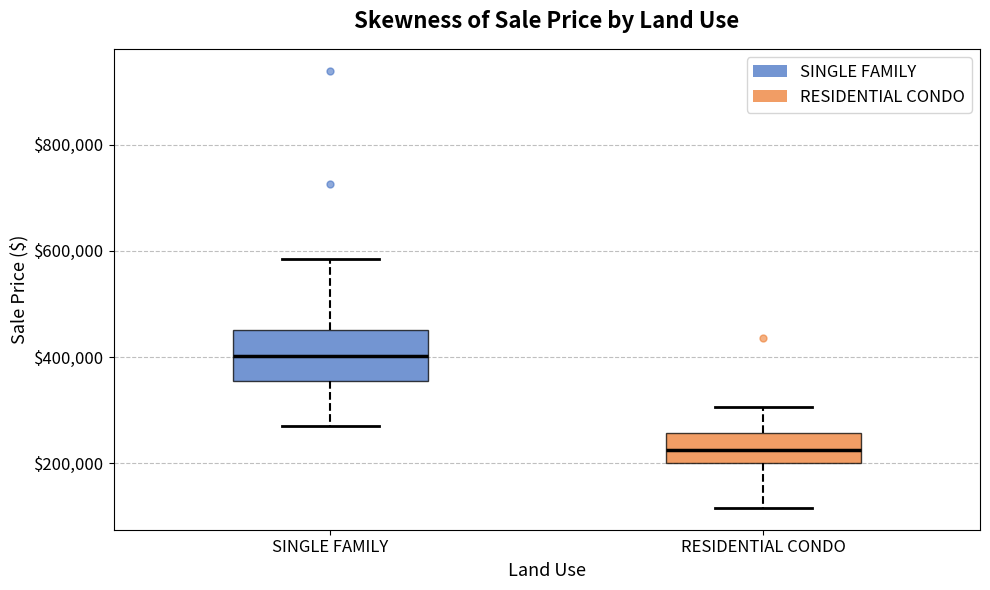

Where does the upper whisker of the box for RESIDENTIAL CONDO end on the y-axis? The values are not printed on the chart, so give them approximately, as read against the axis.

300000